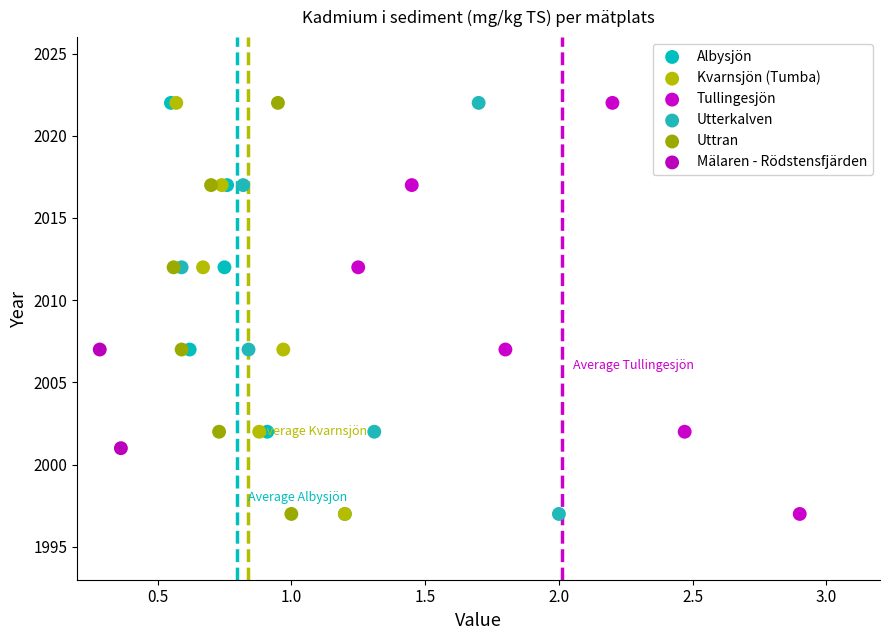

What are all the series names shown in the legend?

Albysjön, Kvarnsjön (Tumba), Tullingesjön, Utterkalven, Uttran, Mälaren - Rödstensfjärden